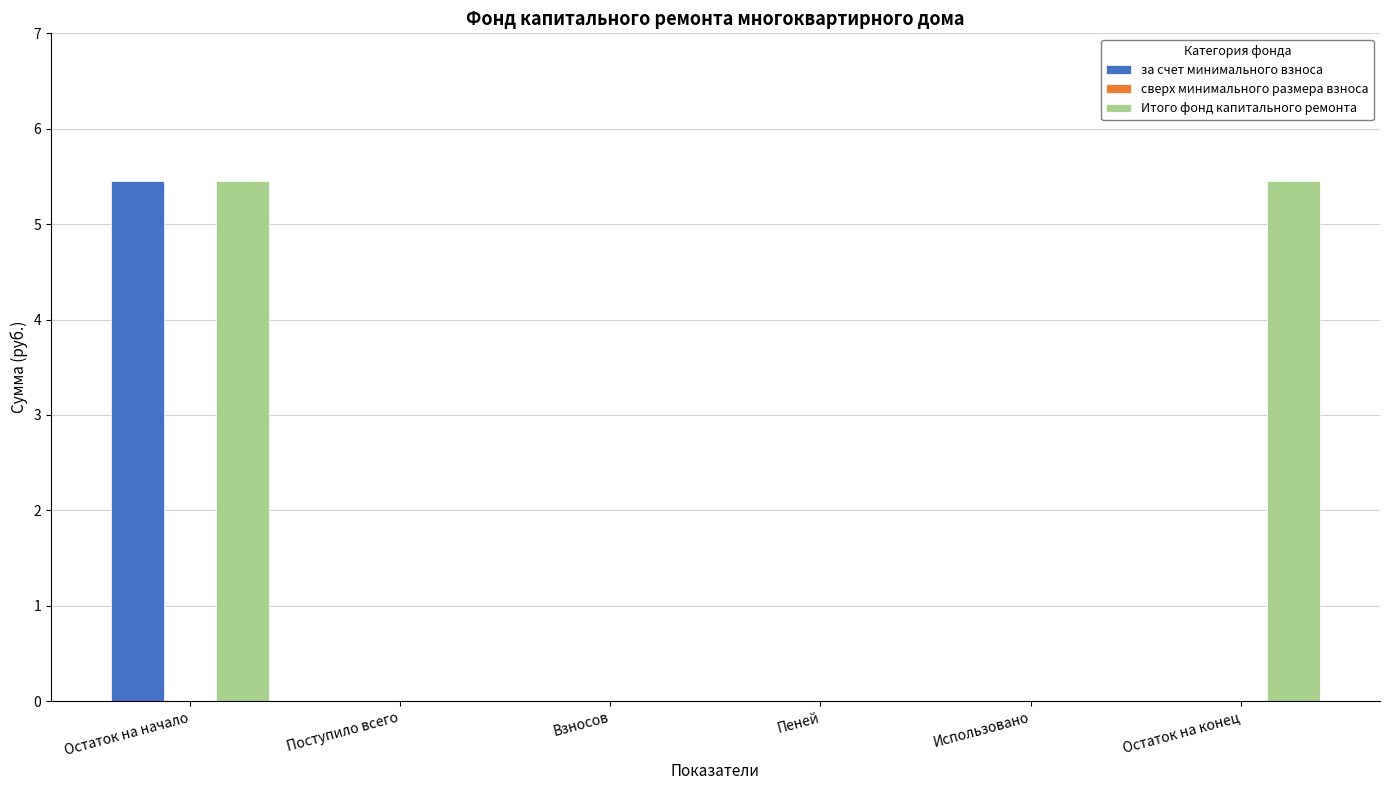

How many groups of bars are there?

6